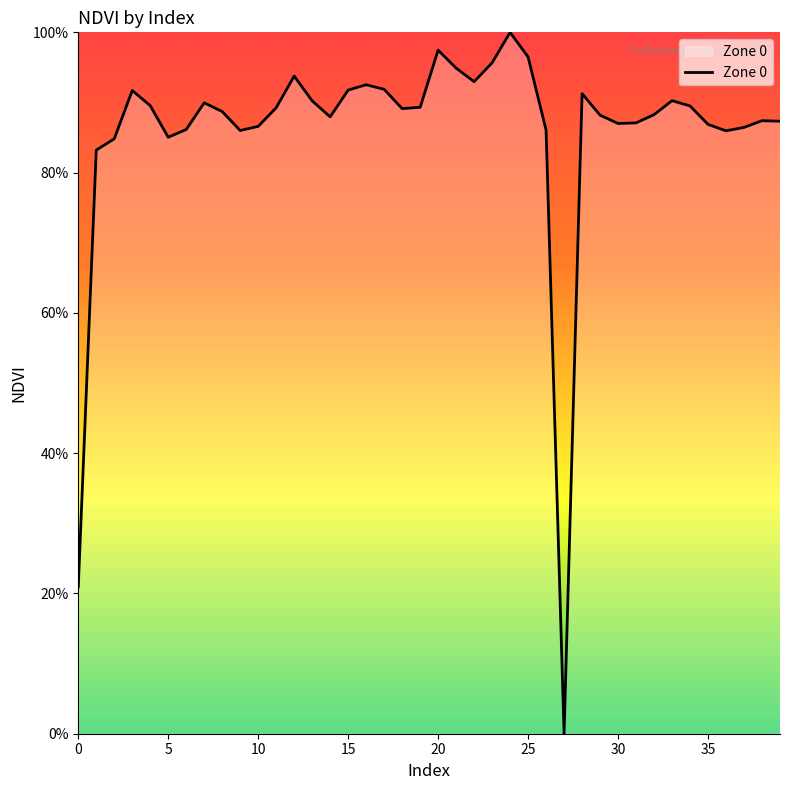

Is this an area chart (filled region under the line)?

No